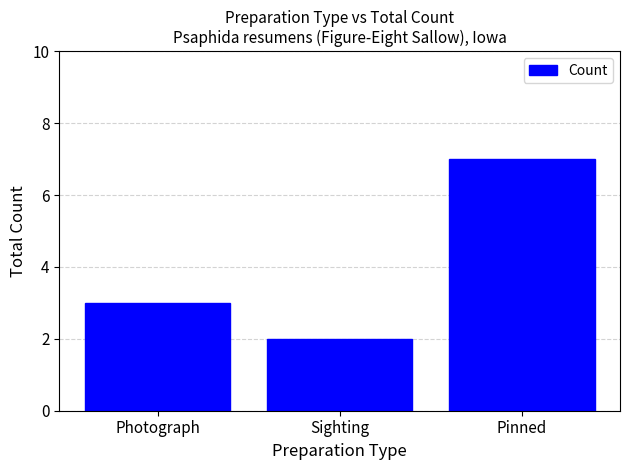

Is it true that the value at Pinned is 7?

True